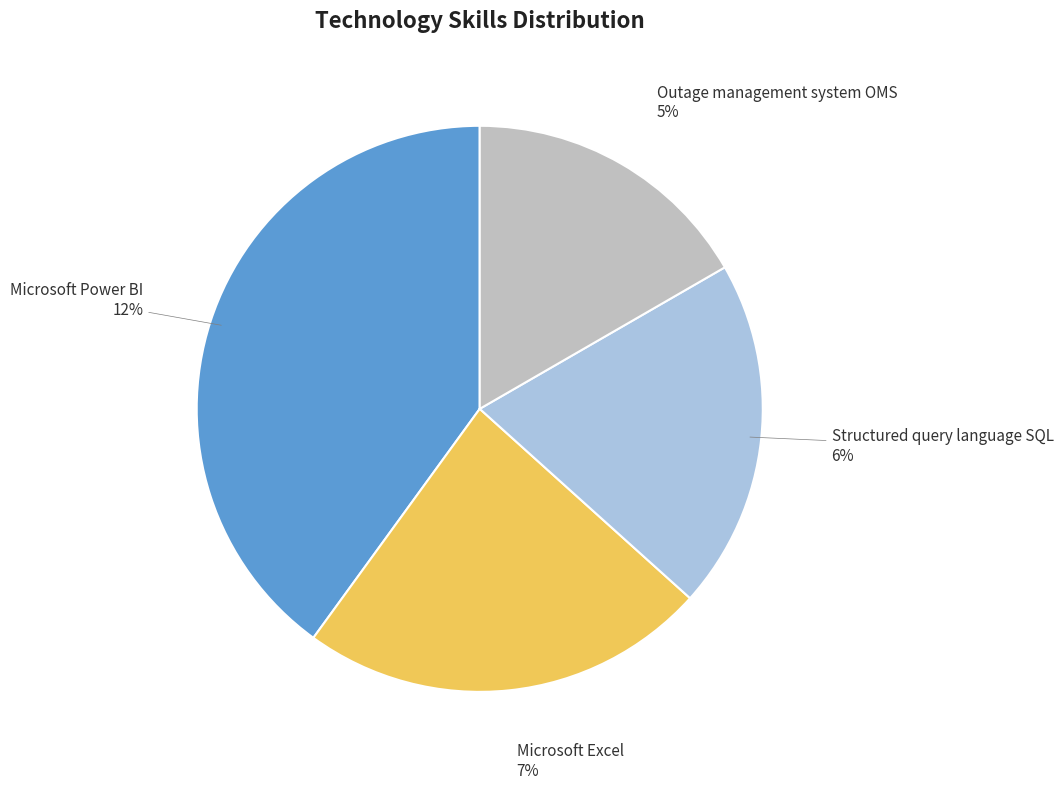

What is the smallest slice in the pie chart?

Outage management system OMS